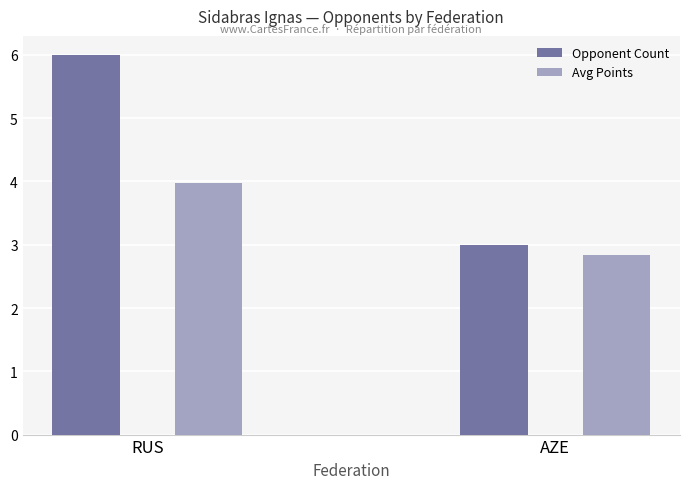

What is the sum of all Avg Points values?

6.8